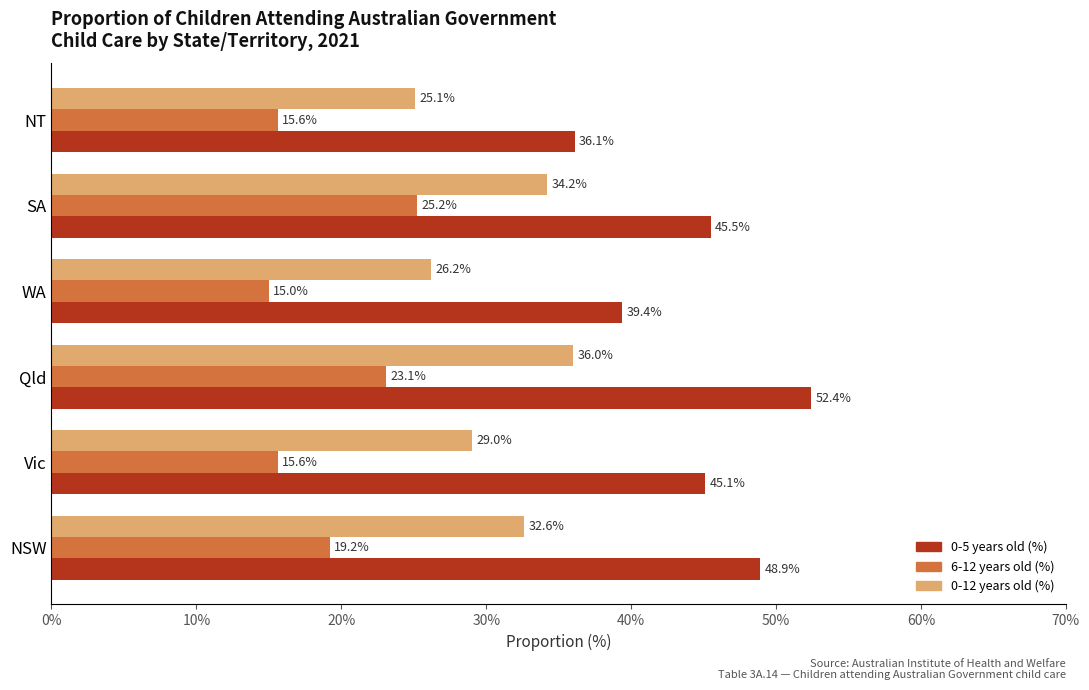

Where is 0-5 years old (%) nearest to the value 44?

Vic